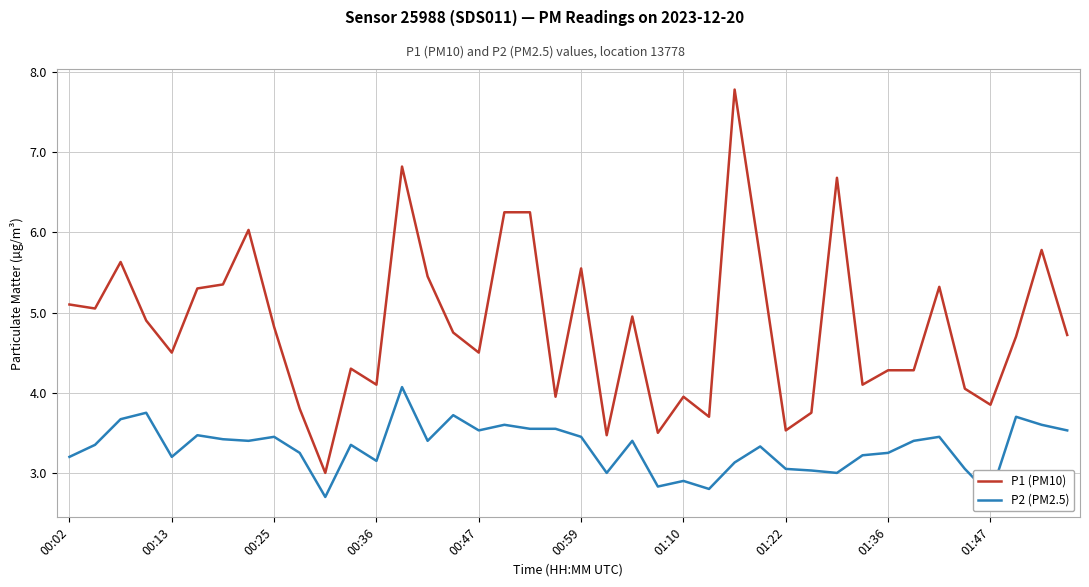

True or false: P2 (PM2.5) and P1 (PM10) intersect in this chart.

False